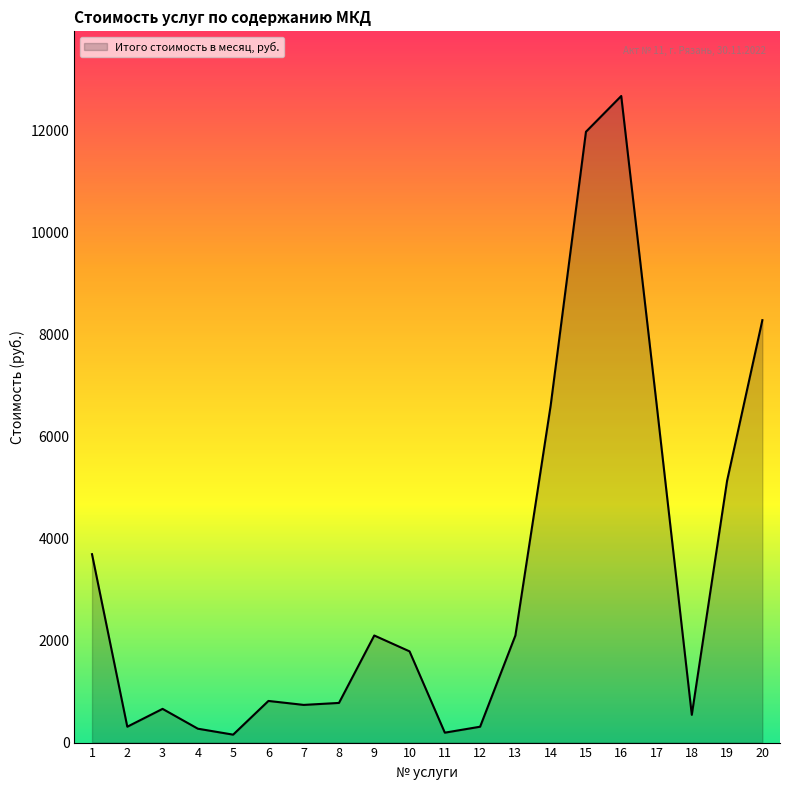

The value at 9 is 3668.9. True or false?

False